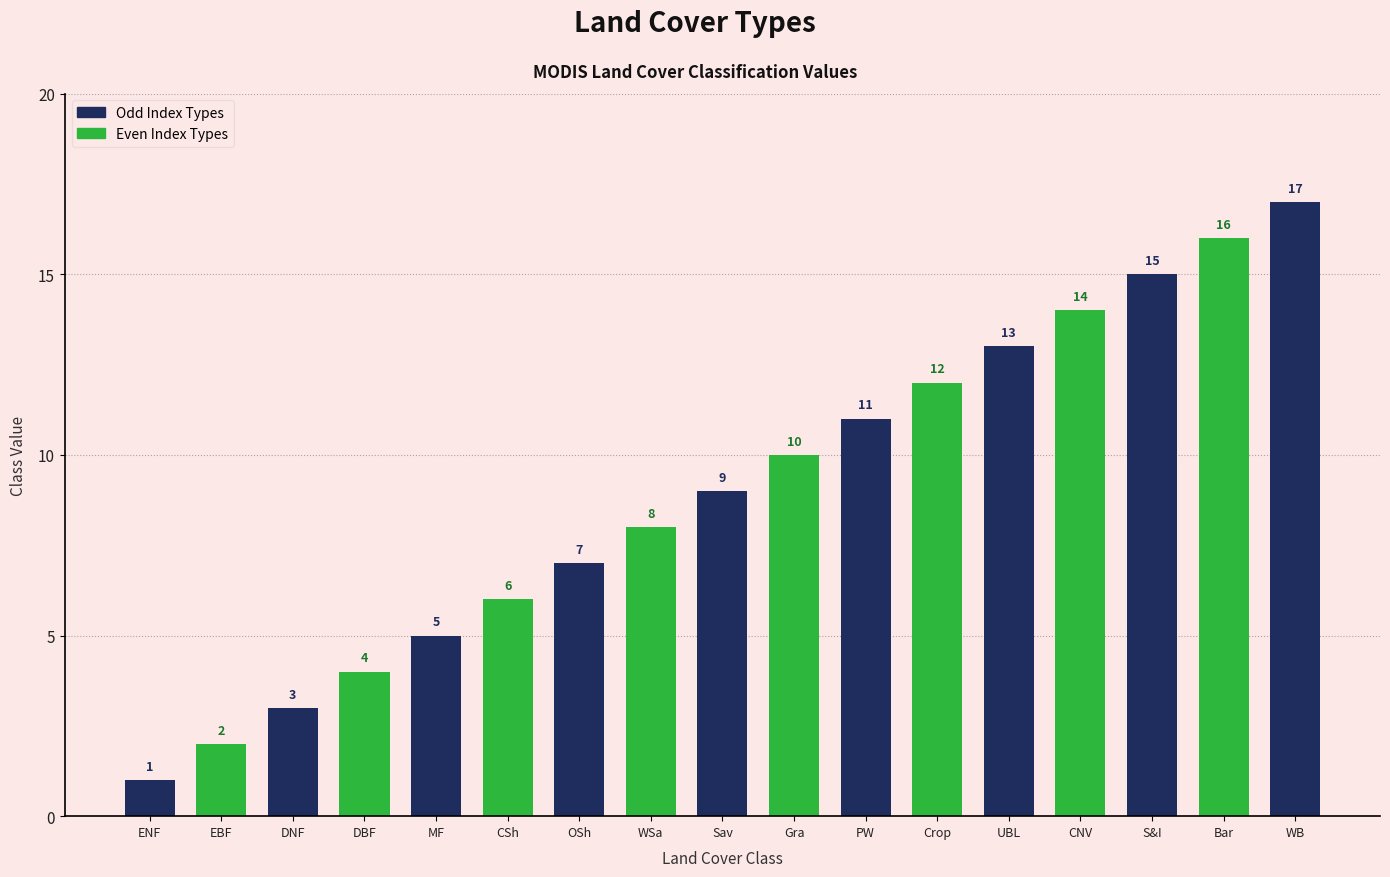

Where does the data first go above 9?

Grasslands